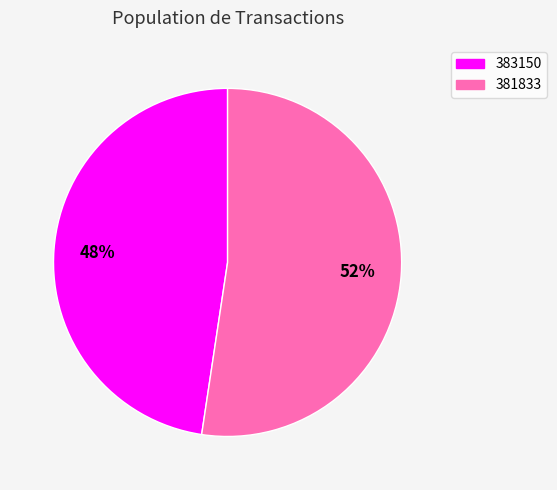

True or false: 383150 accounts for 59% of the total.

False